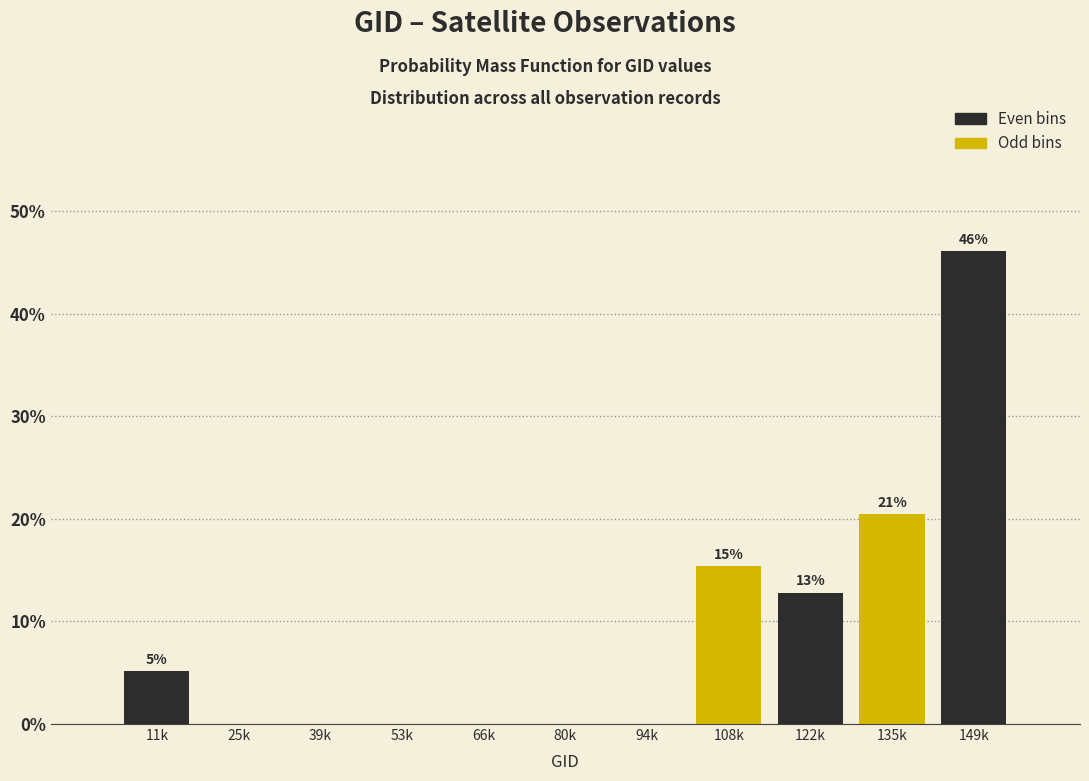

Reading left to right, what are all the values shown in this chart?

11k=5.1	25k=0.0	39k=0.0	53k=0.0	66k=0.0	80k=0.0	94k=0.0	108k=15.4	122k=12.8	135k=20.5	149k=46.2